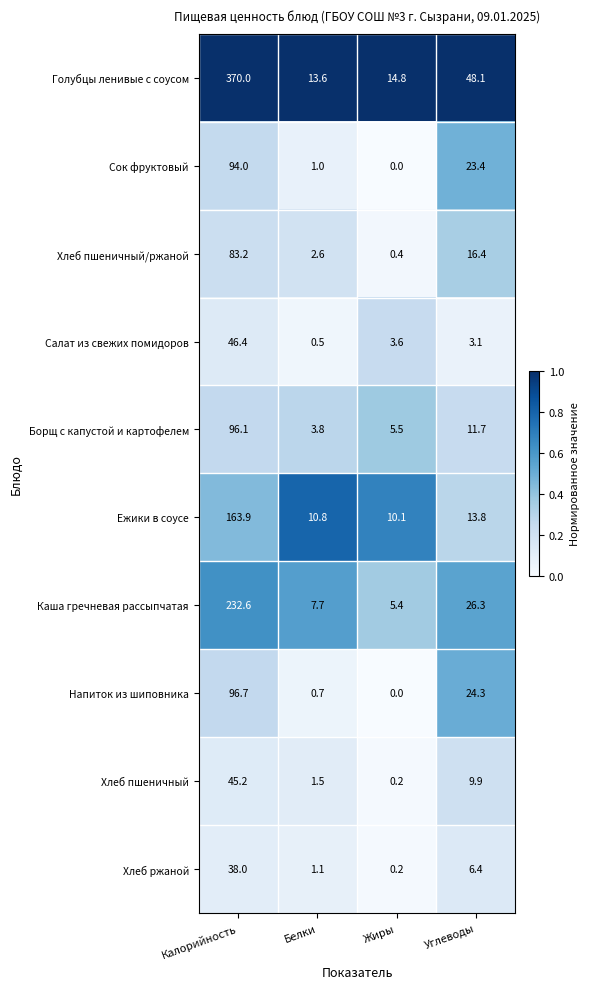

Between Жиры and Углеводы, which series saw the biggest shift?

Голубцы ленивые с соусом